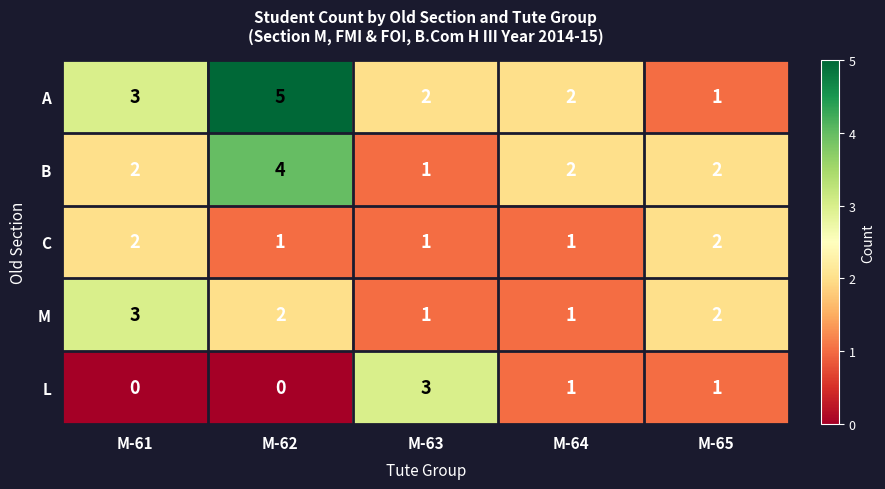

Where does the M series first go above 2?

M-61